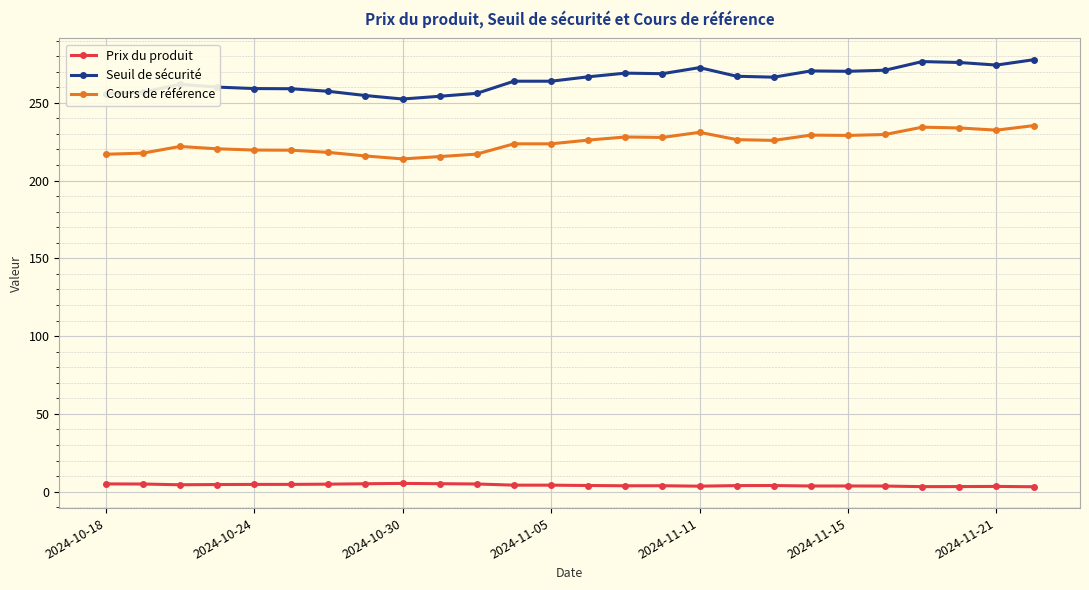

Which series has the largest range (max minus min)?

Seuil de sécurité